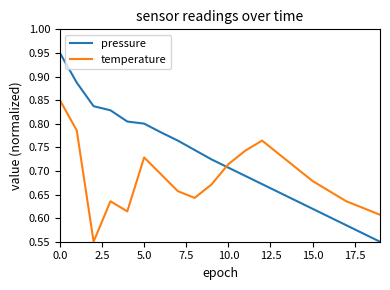

Count the number of data series in this chart.

2